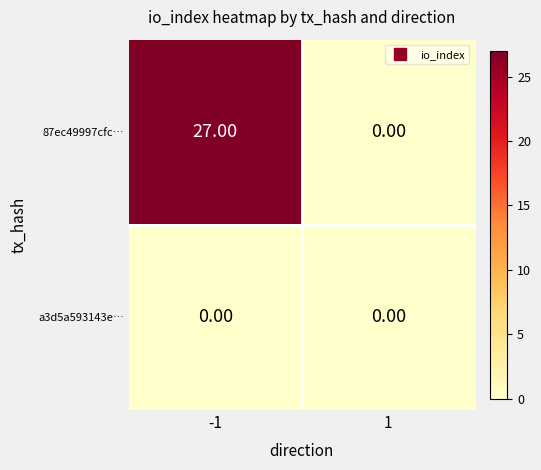

What is the spread (max minus min) of values at -1?

27